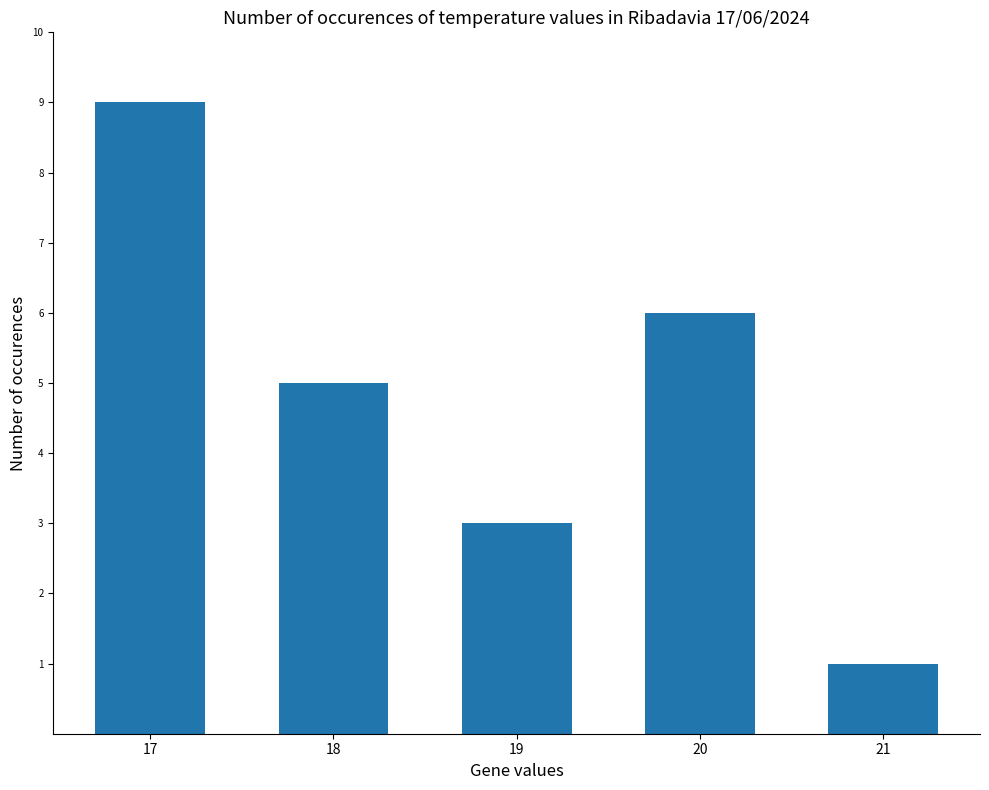

How many distinct data groups are displayed?

1